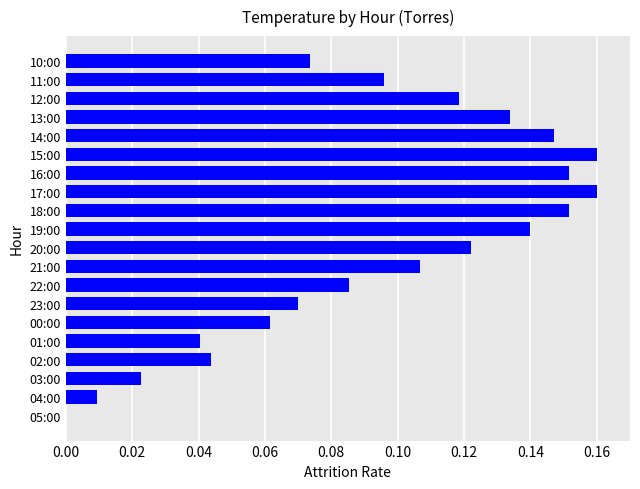

True or false: the data shows 0.0 at 04:00.

True